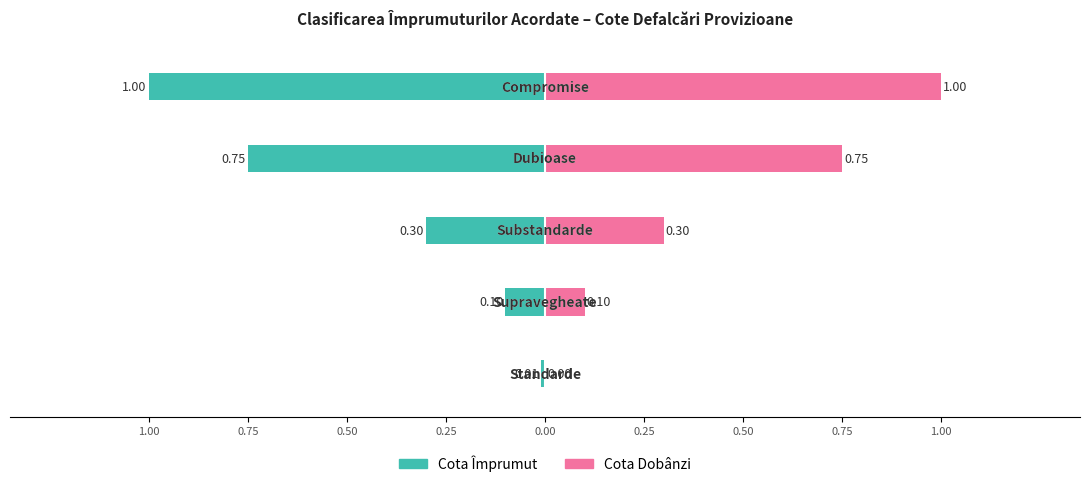

How many bars are there in each group?

2